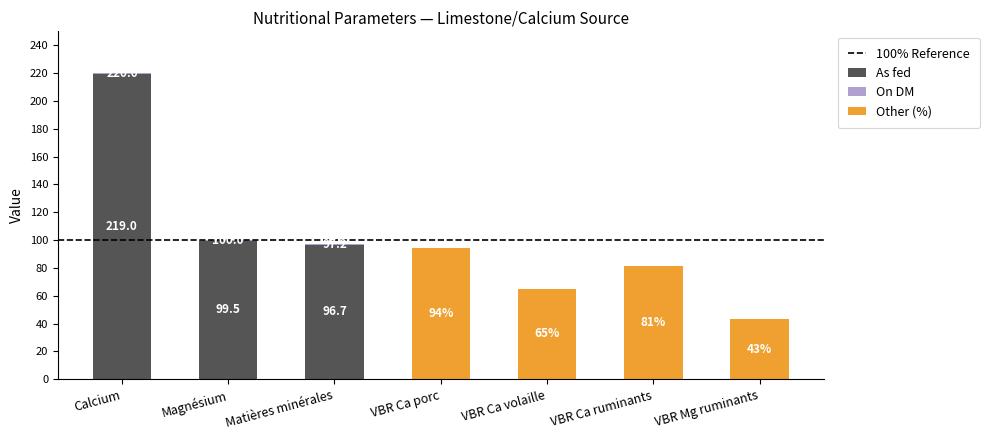

Which category has the highest value in the As fed series?

Calcium